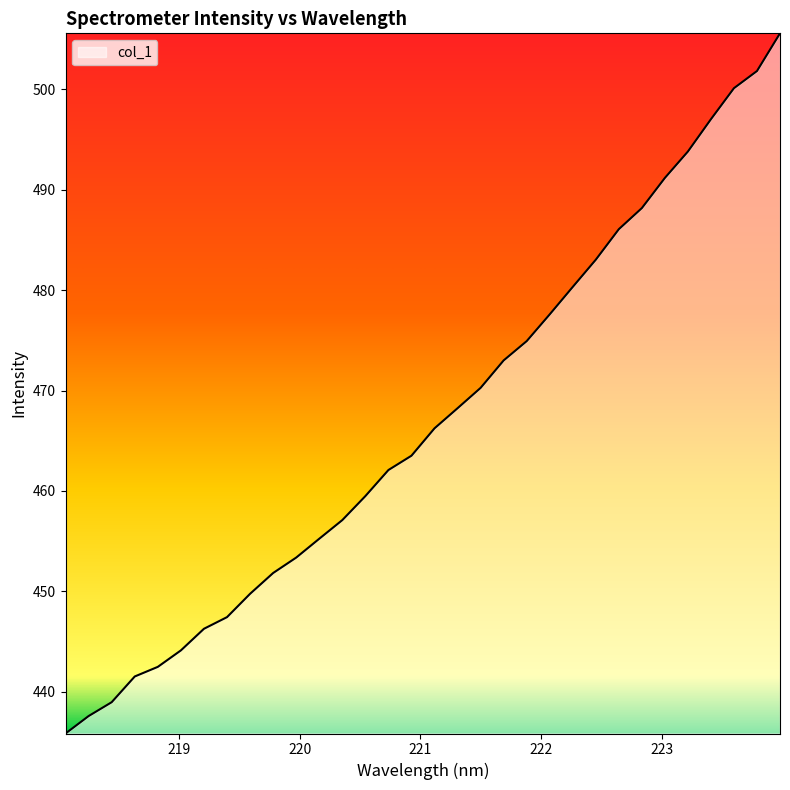

What is the difference between the maximum and minimum values?

69.7